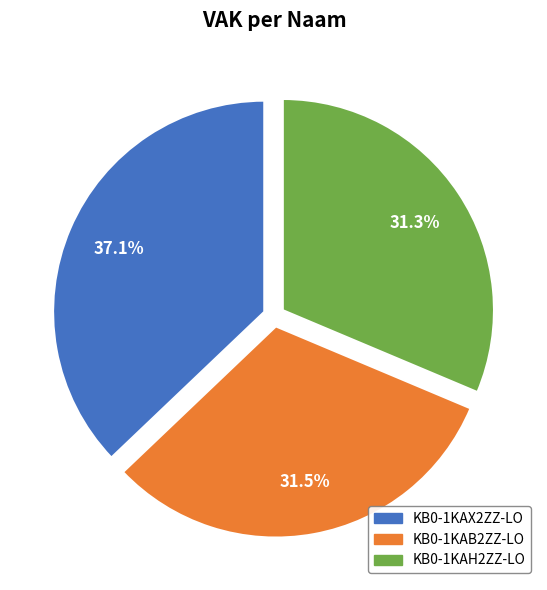

Between KB0-1KAX2ZZ-LO and KB0-1KAB2ZZ-LO, which is larger?

KB0-1KAX2ZZ-LO